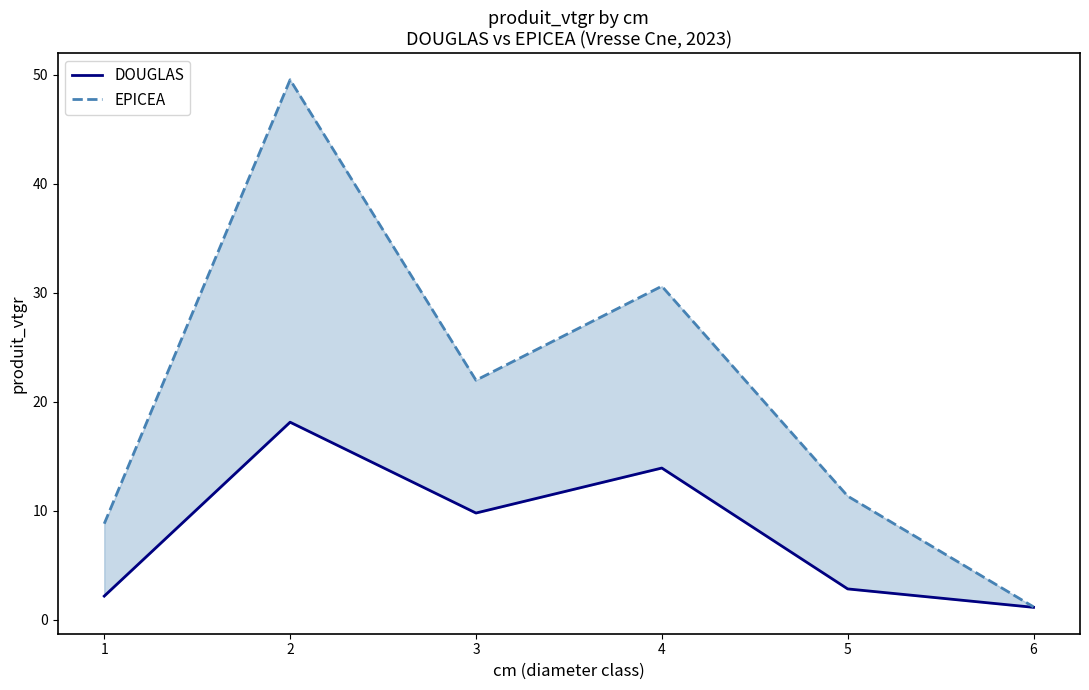

List the series in order of their overall mean, lowest first.

DOUGLAS, EPICEA